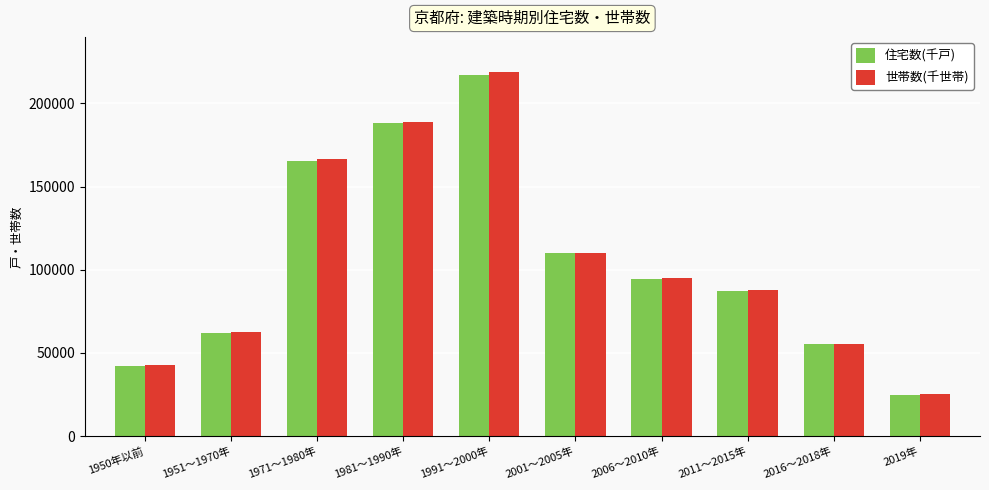

What is the difference between the second highest and minimum values in the 世帯数(千世帯) series?

164100